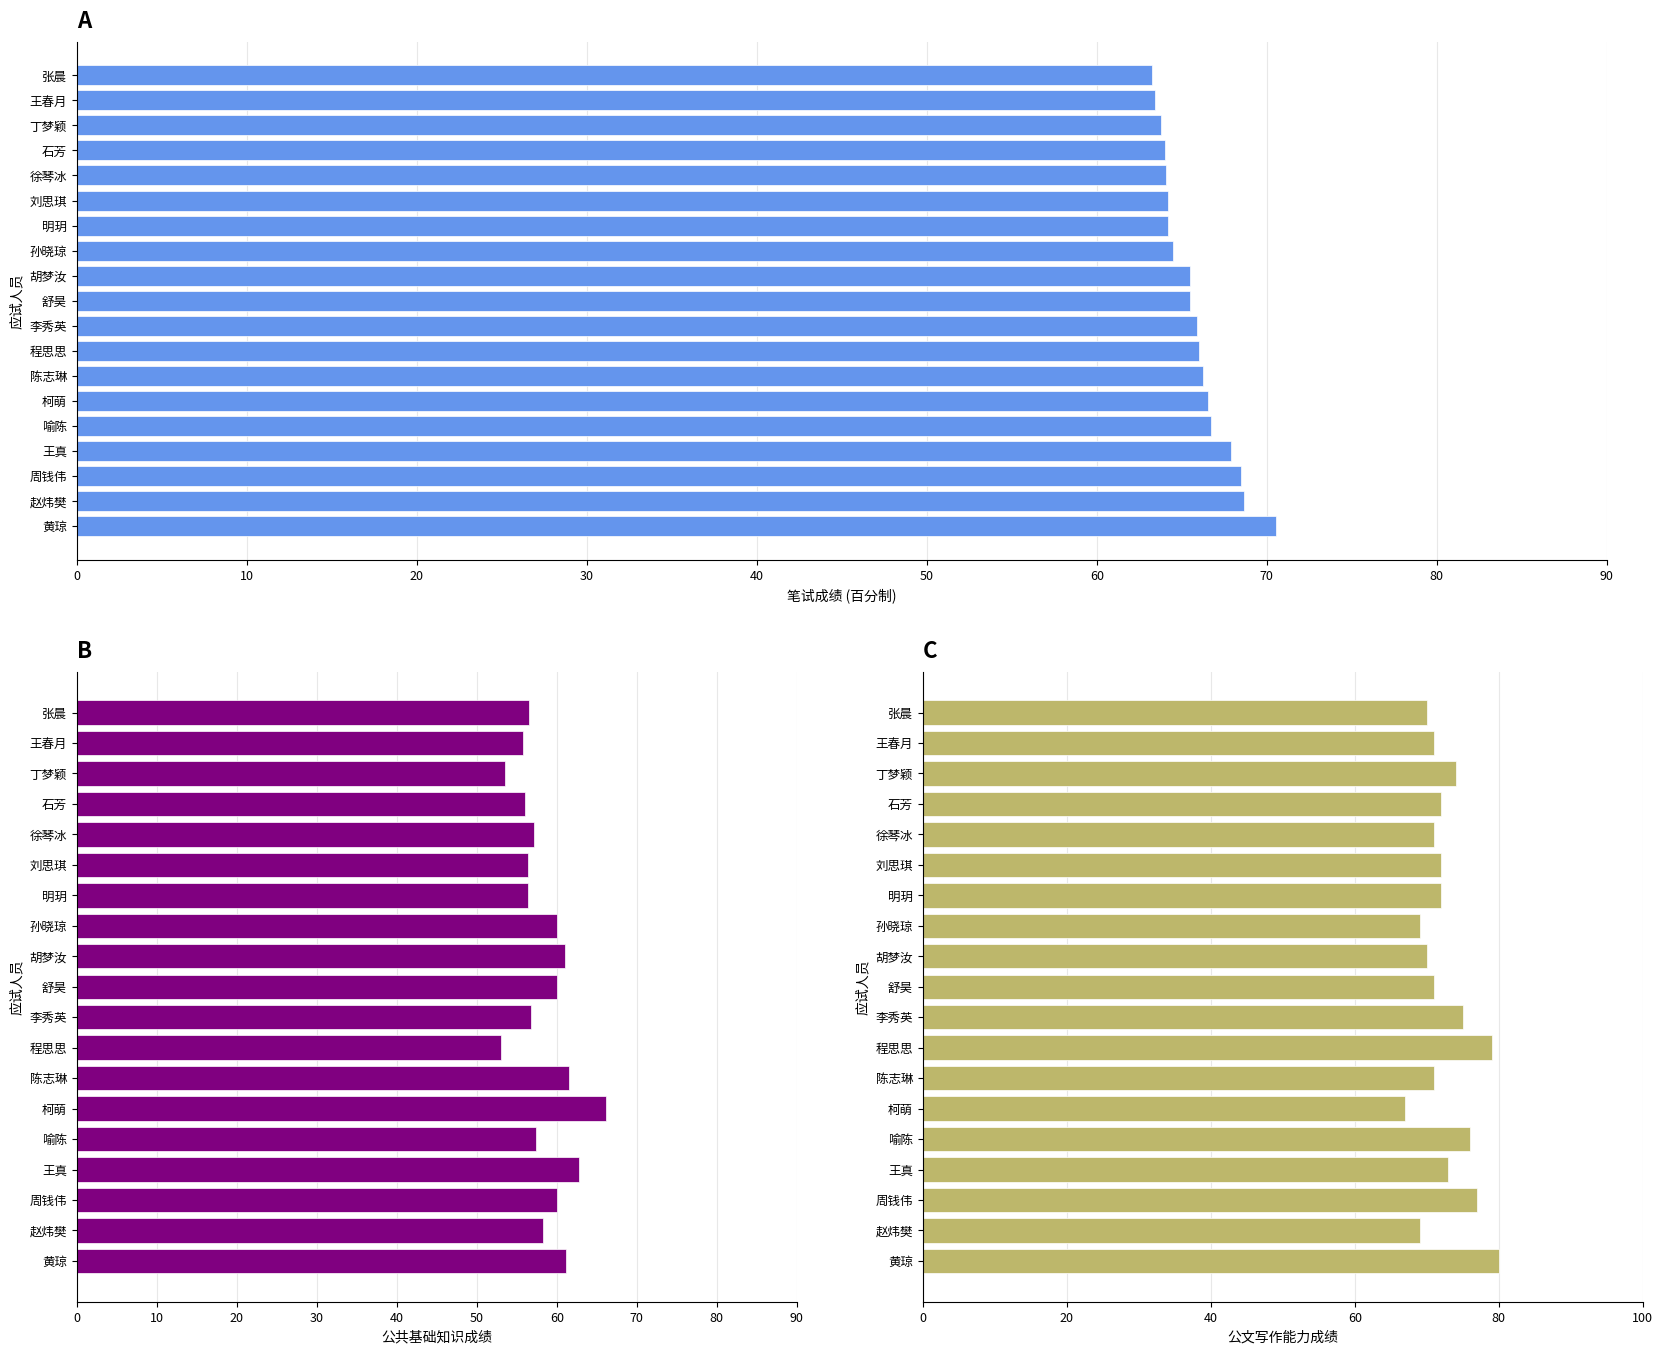

Does the chart contain any negative values?

No